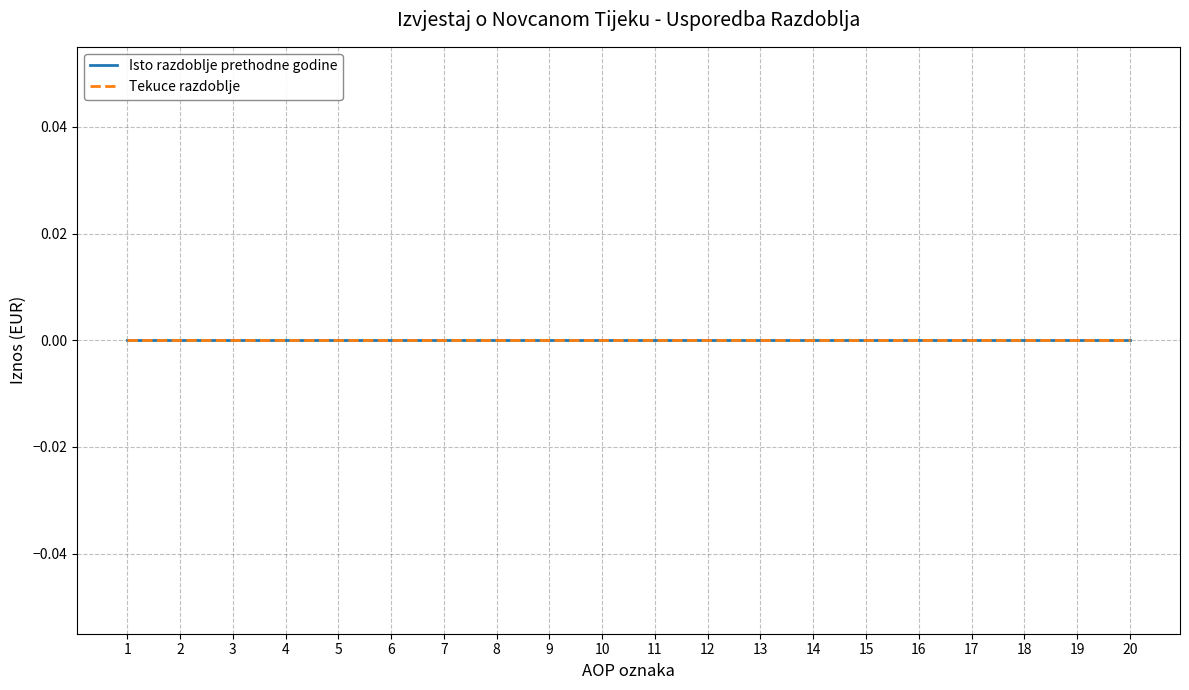

List the labels in order of Tekuce razdoblje value, largest first.

1, 2, 3, 4, 5, 6, 7, 8, 9, 10, 11, 12, 13, 14, 15, 16, 17, 18, 19, 20